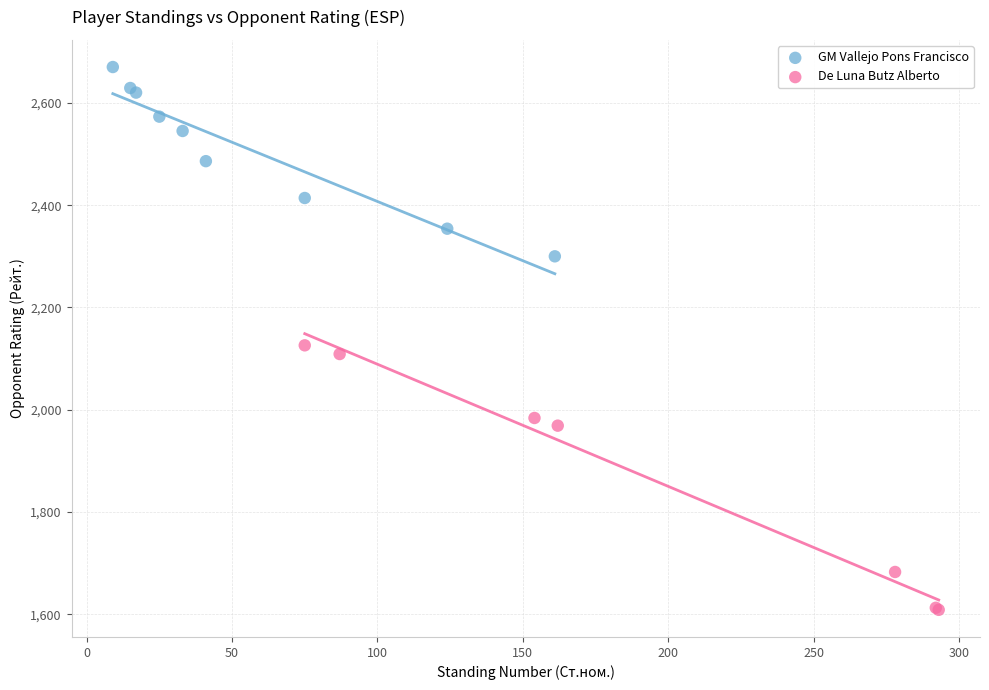

Which series contains the highest Y value?

GM Vallejo Pons Francisco